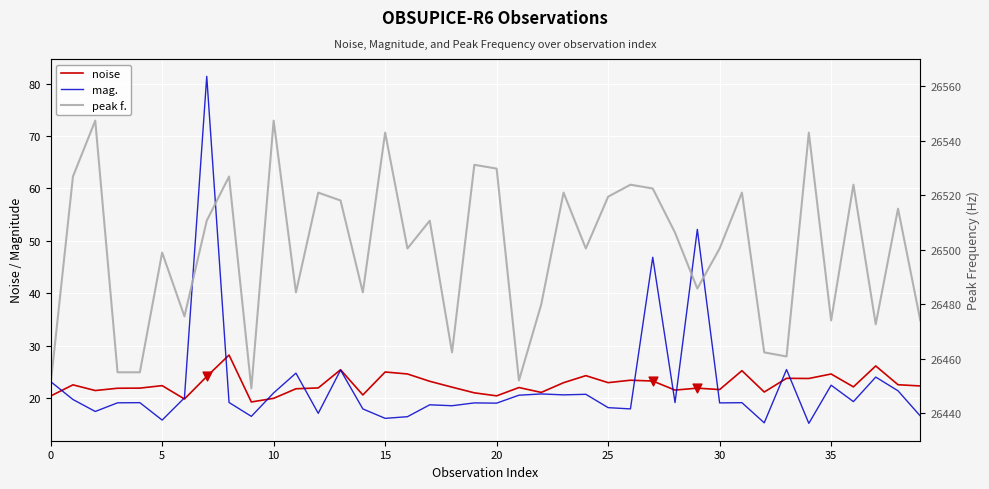

Is the value of noise at 14 greater than the value of peak f. at 20?

No